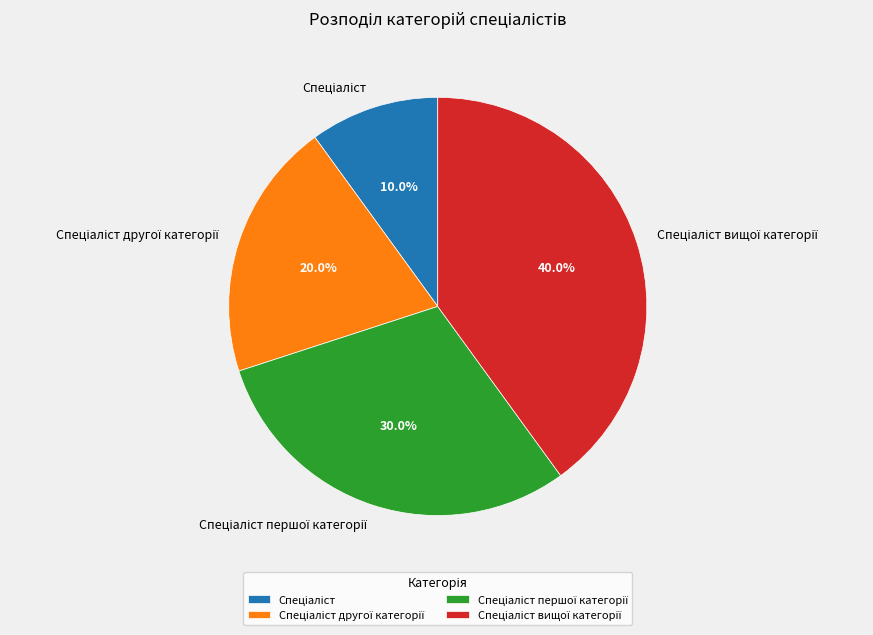

Is there a majority slice in this chart?

No